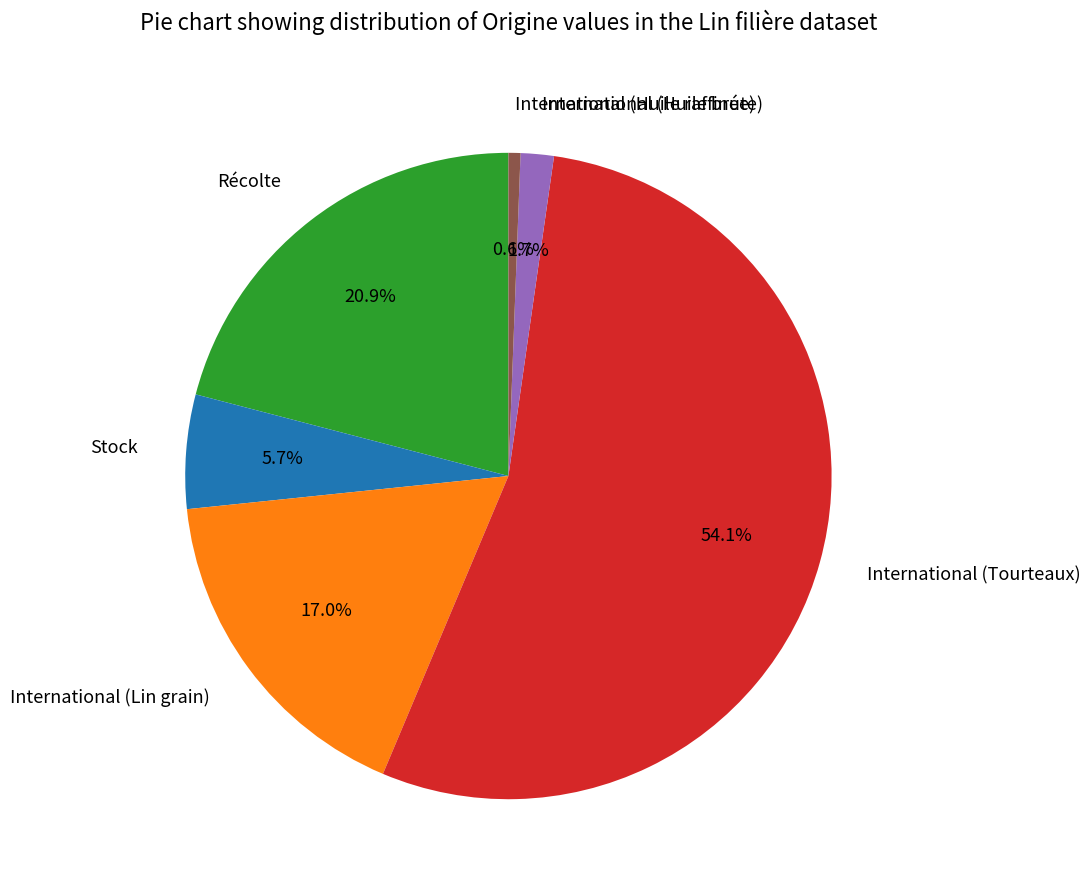

Is there a majority slice in this chart?

Yes